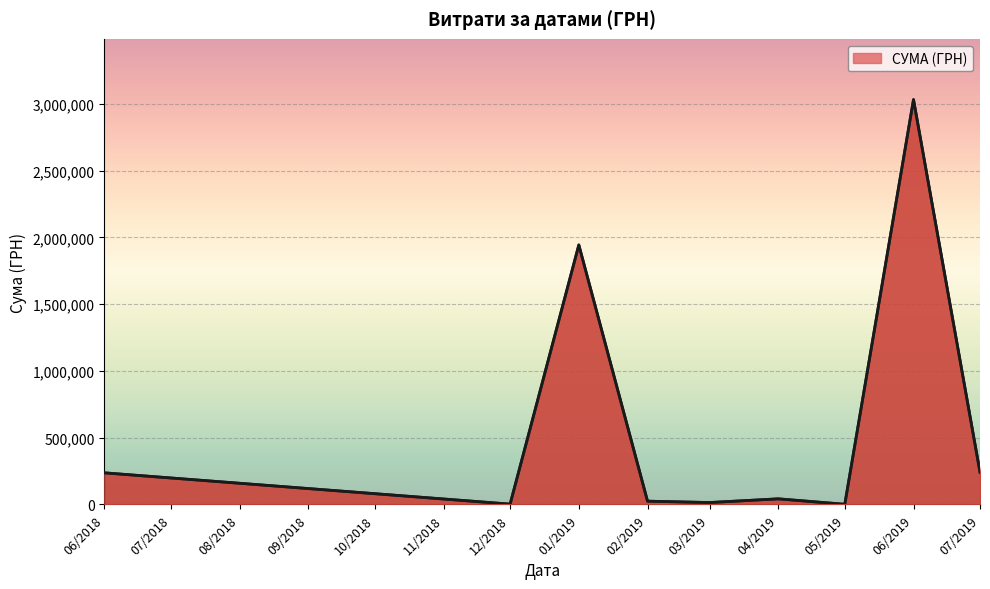

What is the greatest value displayed?

3032049.1